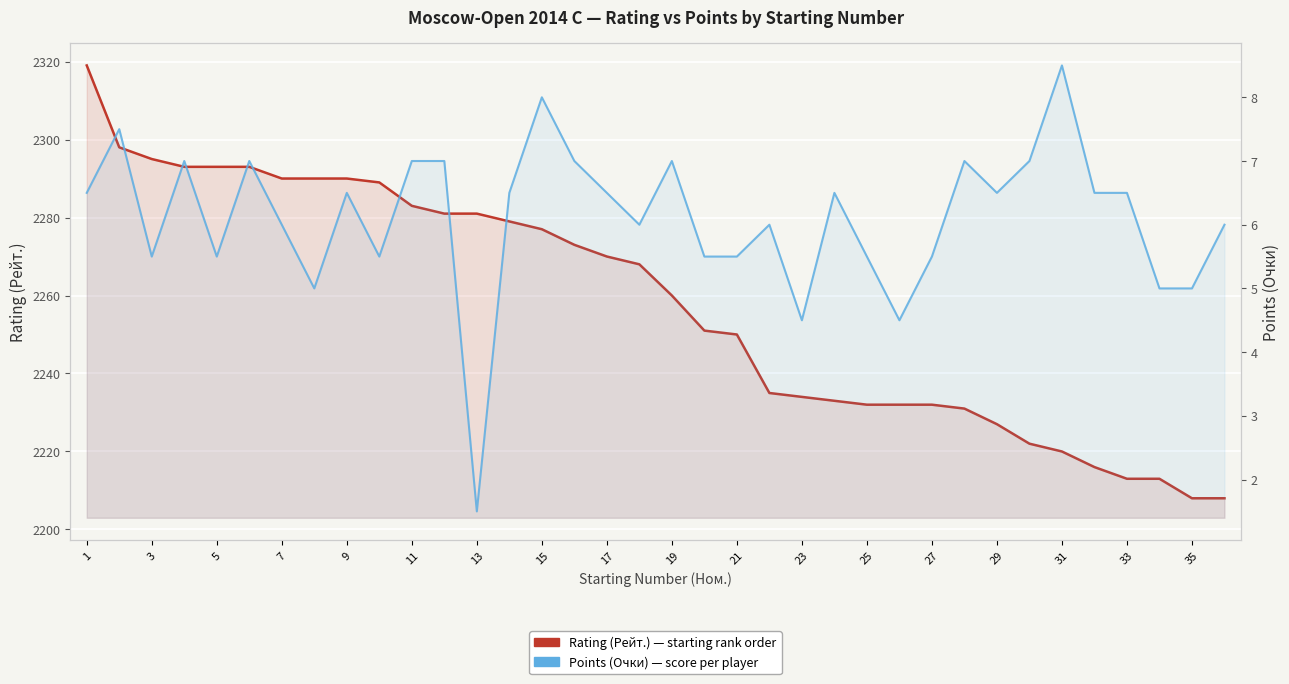

What is the maximum value shown in the chart?

2319.0